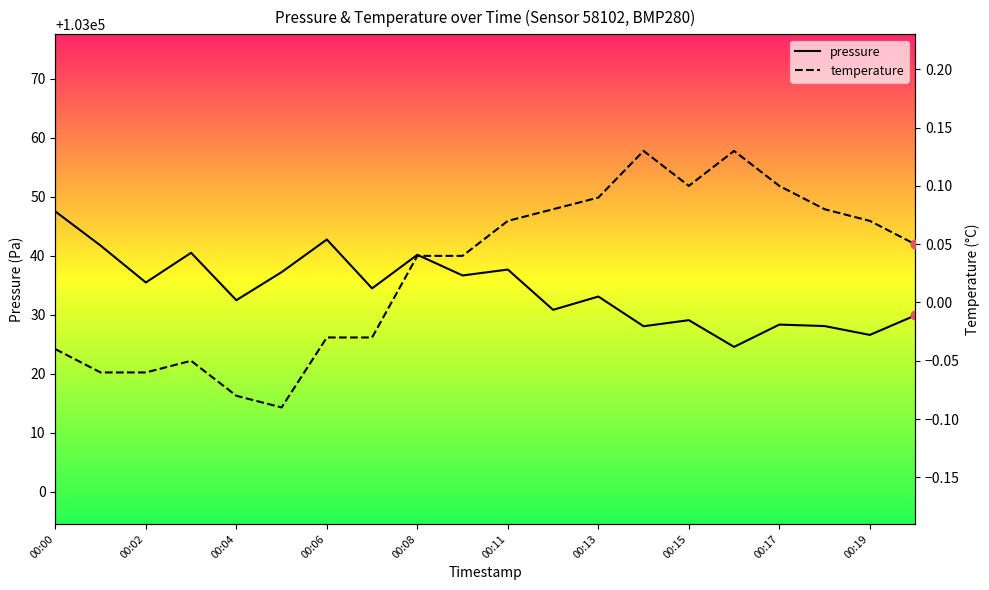

At which category is the sum across all series the highest?

00:00